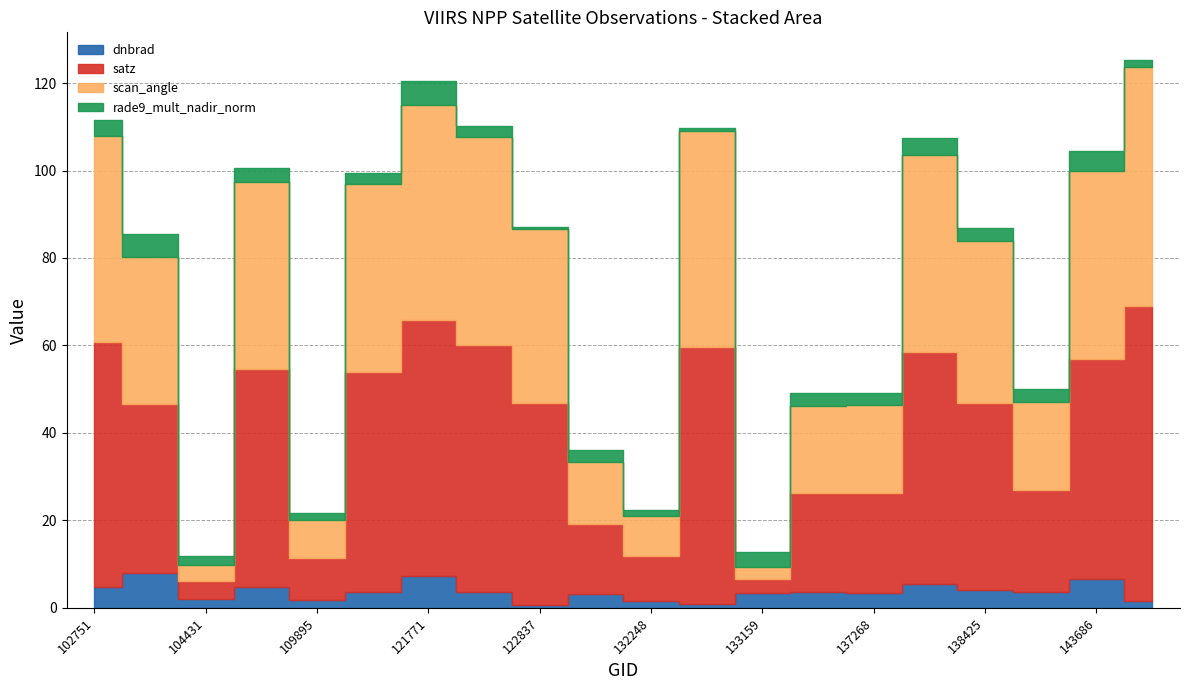

What is the approximate value of scan_angle at 122463?

47.5